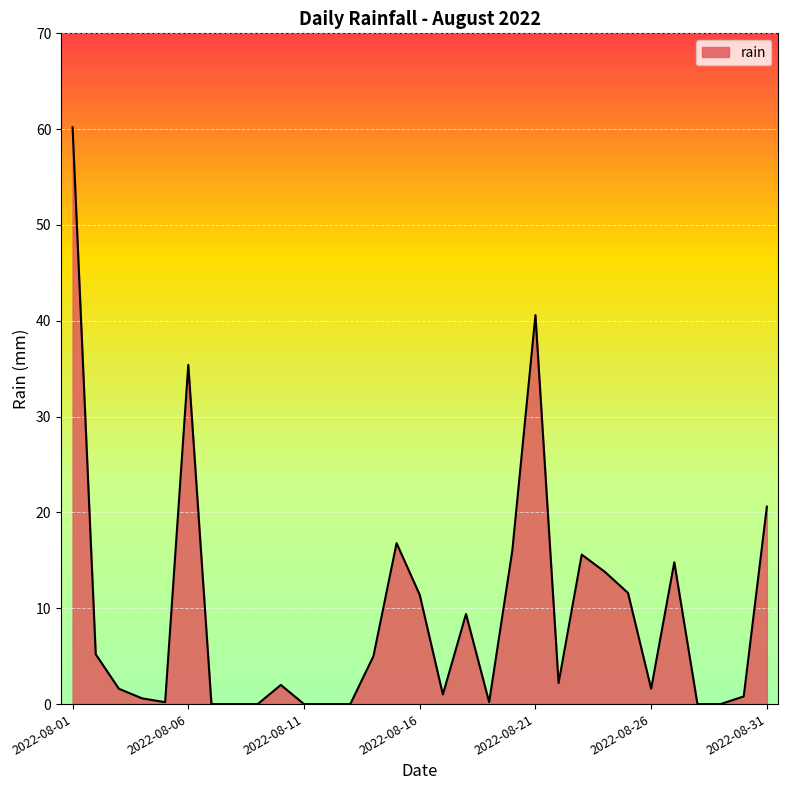

What is the greatest value displayed?

60.2